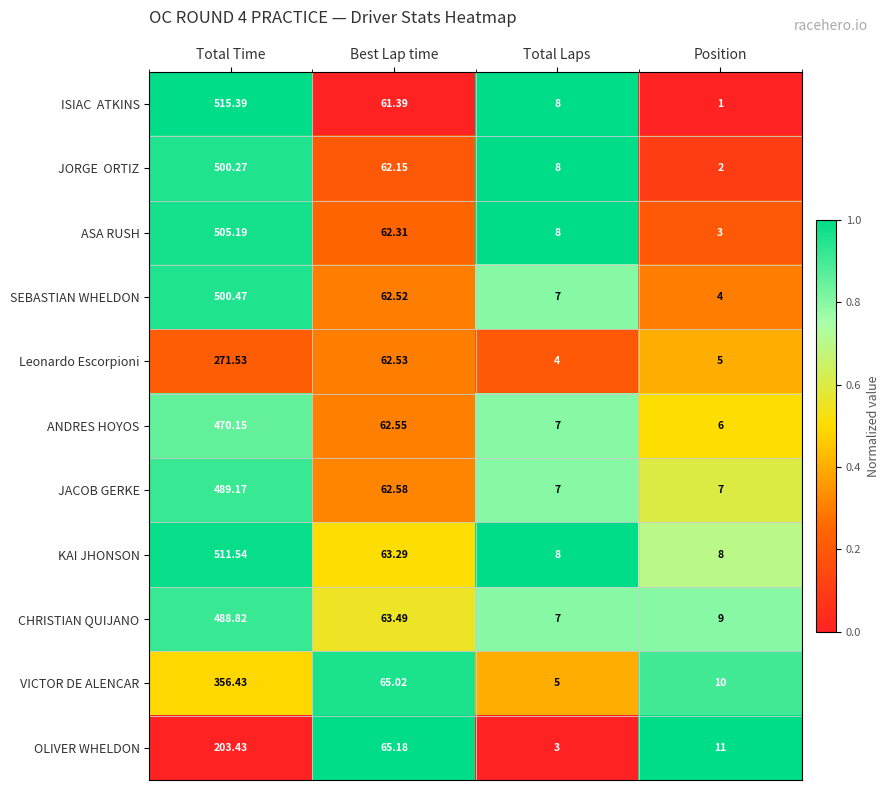

Where does the JACOB GERKE series first go above 62?

Total Time